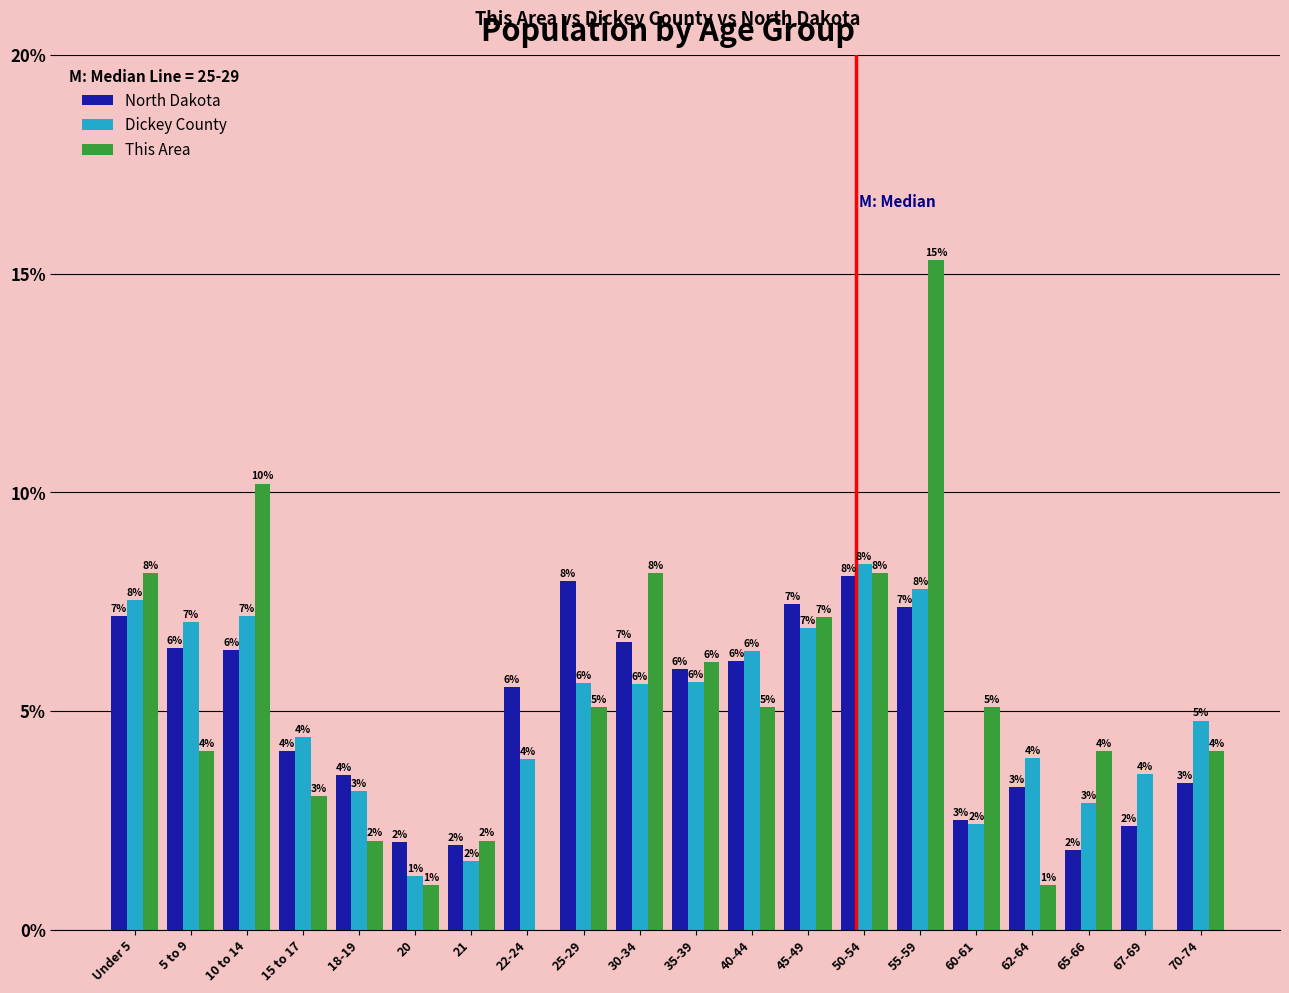

Which series changed the most between 10 to 14 and 40-44?

This Area